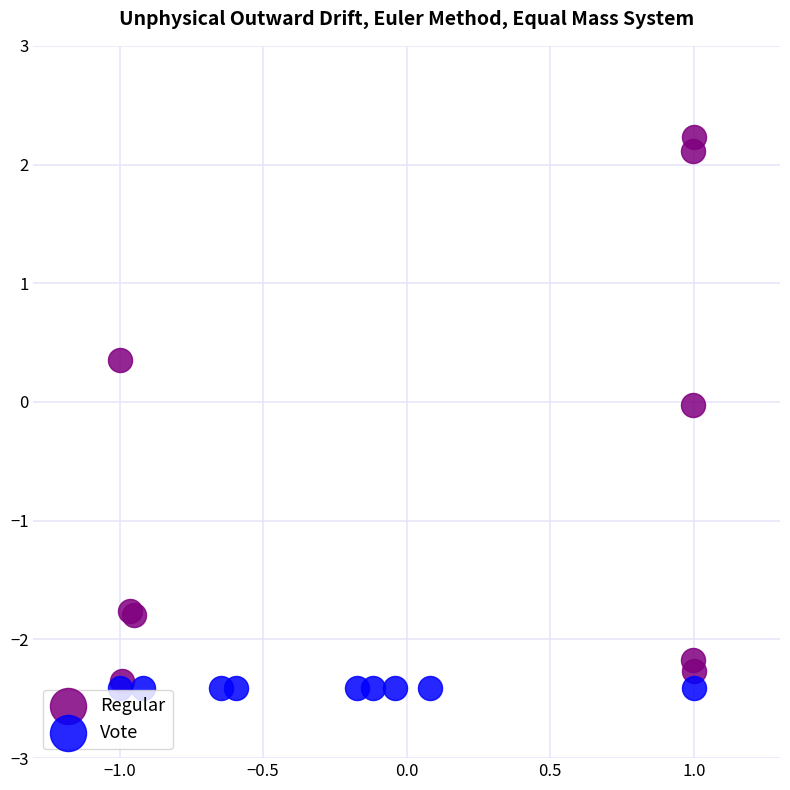

Which series reaches the maximum Y coordinate?

Regular